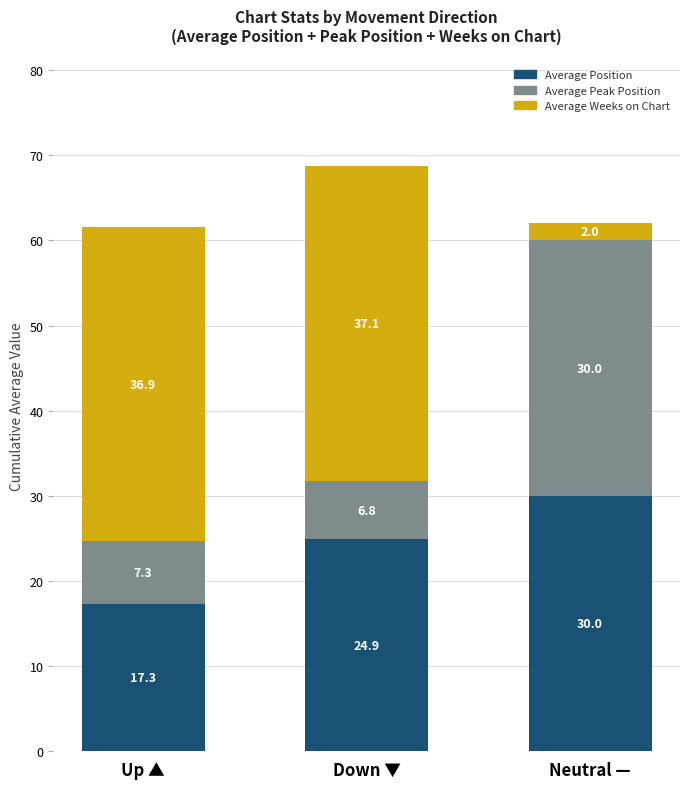

The value of Average Position at Down ▼ is 10.1. True or false?

False